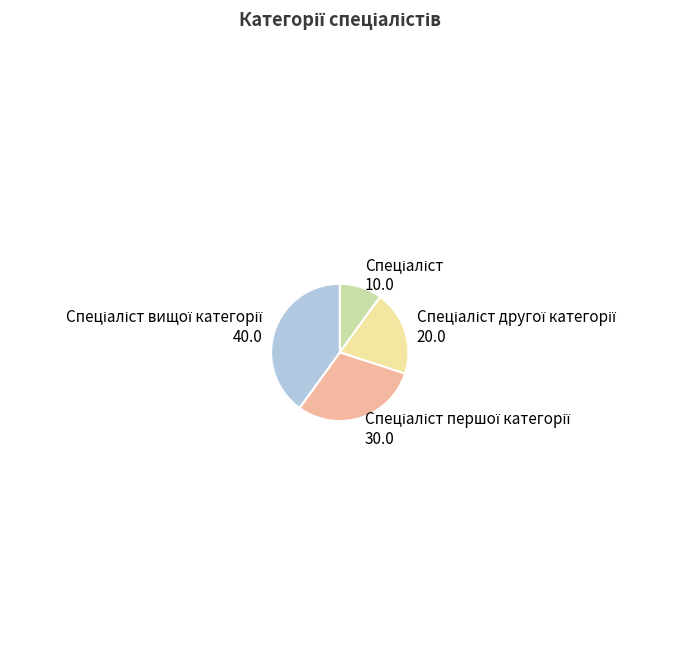

Is there any slice that represents more than half of the pie?

No